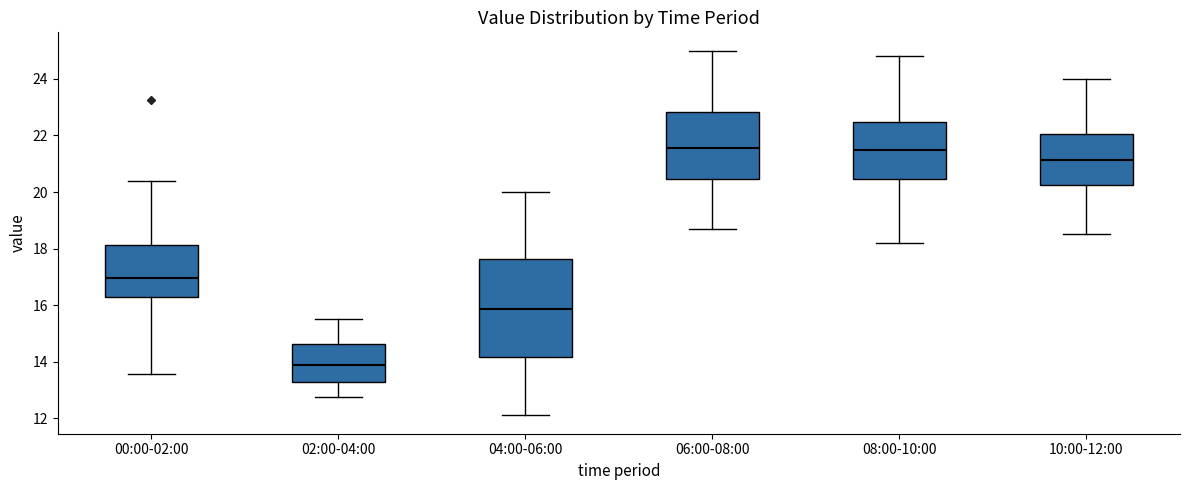

Where does the median line of the box for 04:00-06:00 sit on the y-axis? The values are not printed on the chart, so give them approximately, as read against the axis.

15.8